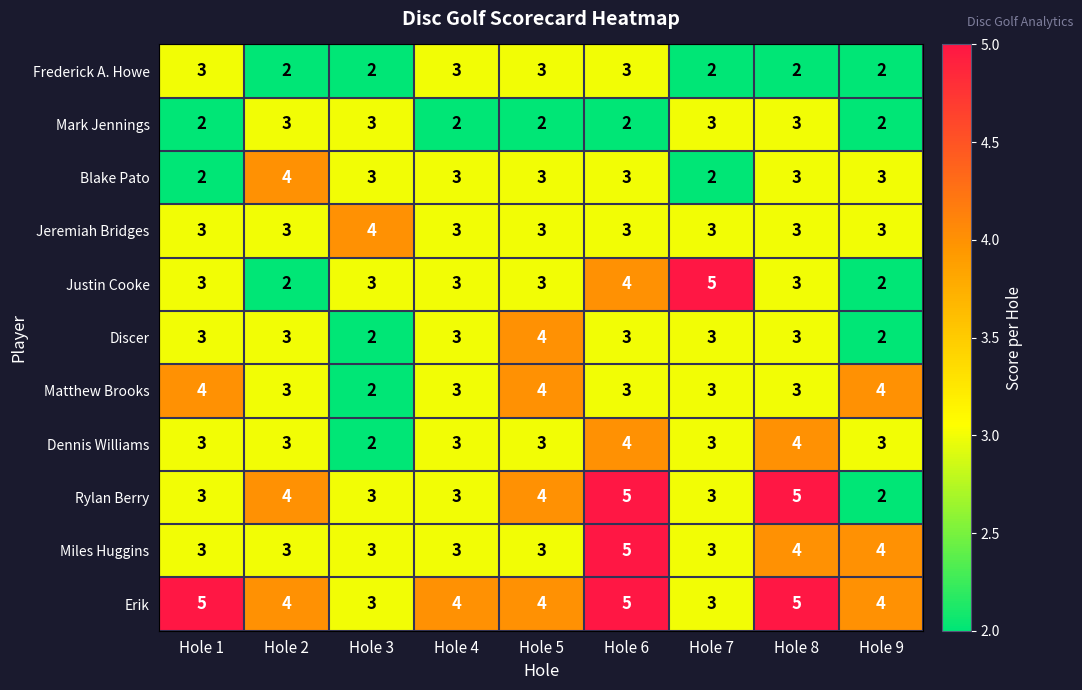

At which category is the sum across all series the highest?

Hole 6